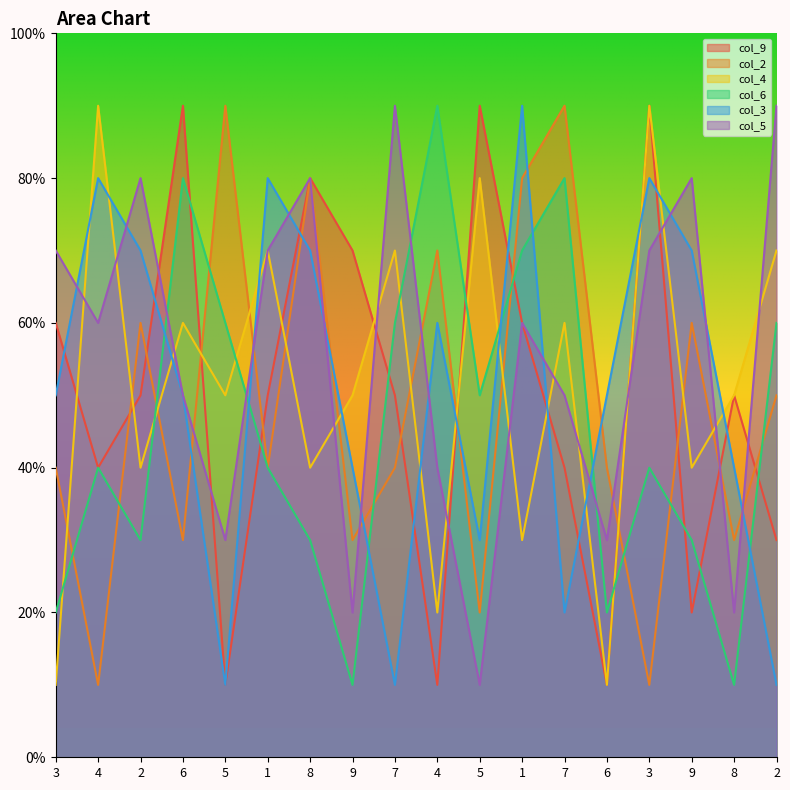

Does the chart have visible grid lines?

No